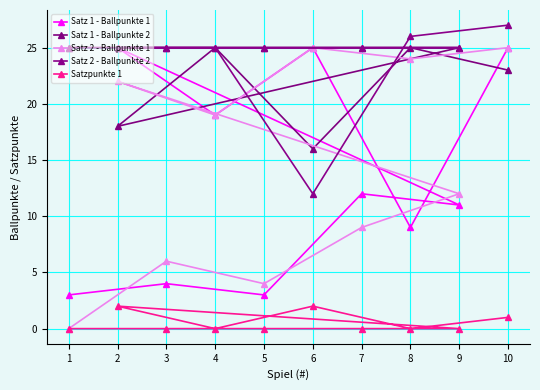

True or false: Satz 1 - Ballpunkte 2 and Satz 2 - Ballpunkte 1 intersect in this chart.

True